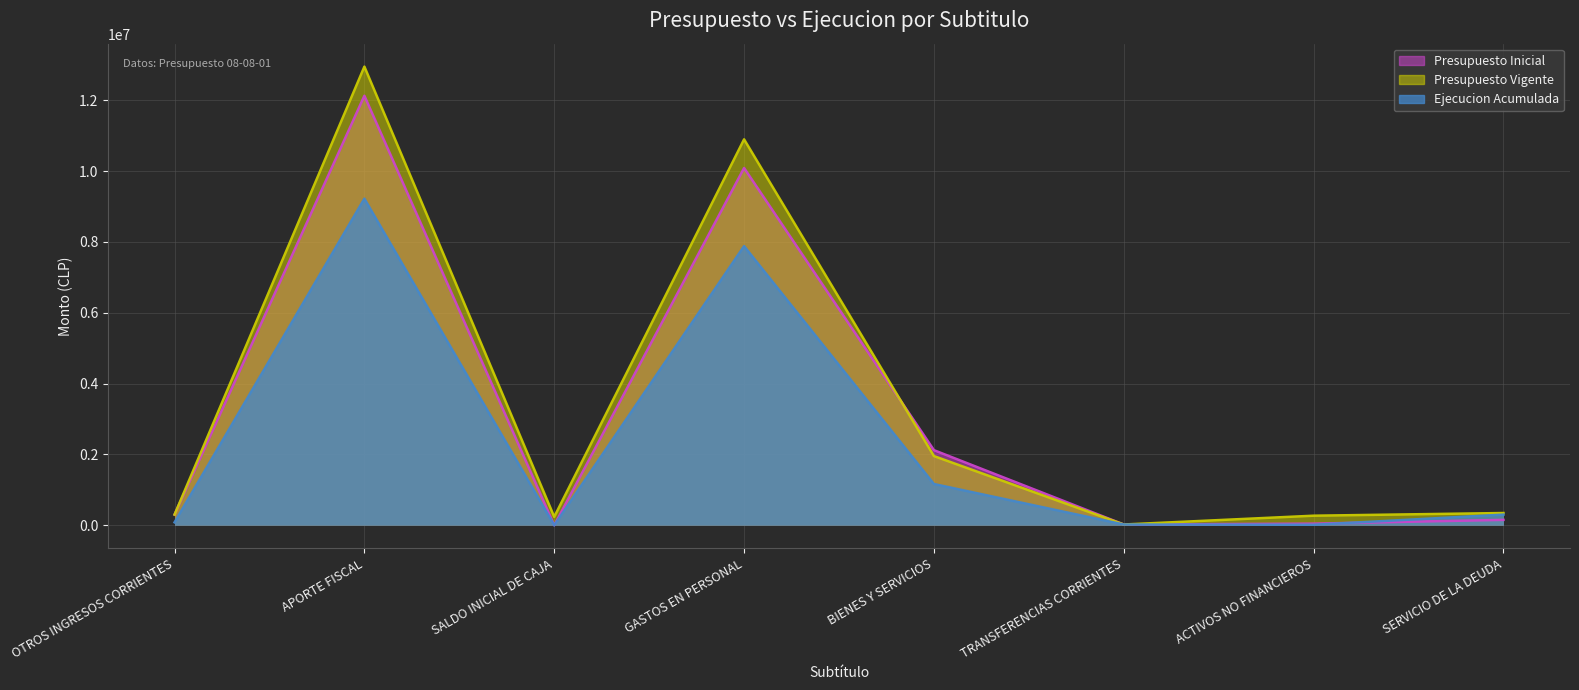

At how many categories does at least one series exceed 10621743?

2